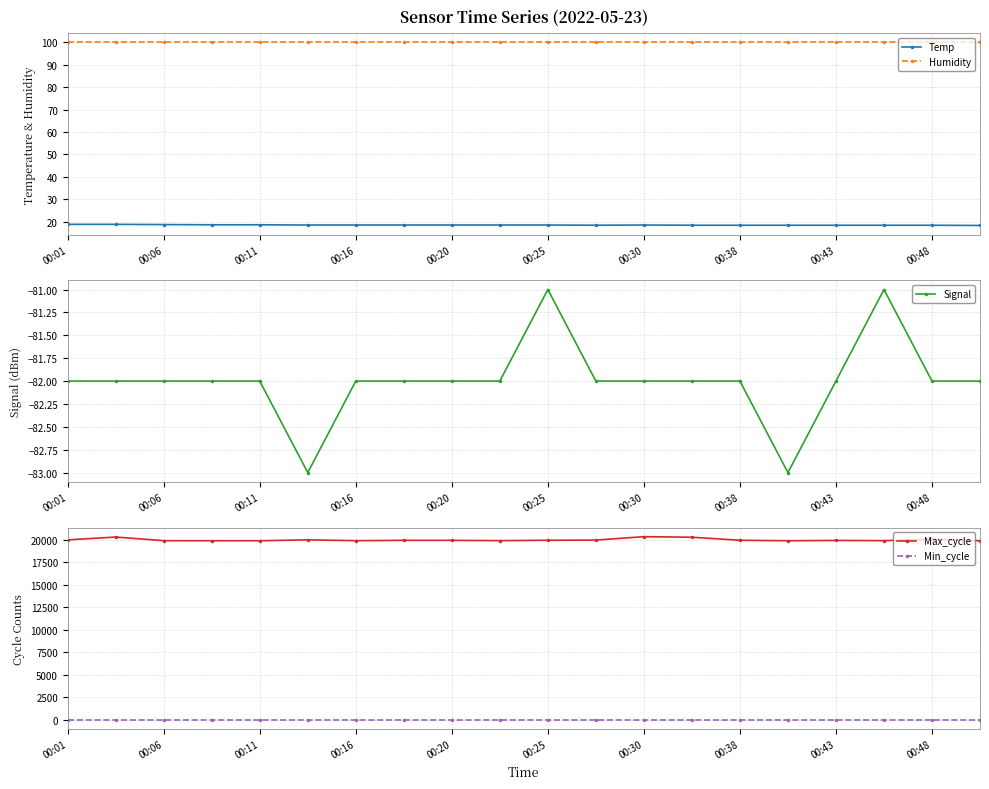

What is the maximum value for Humidity?

99.9